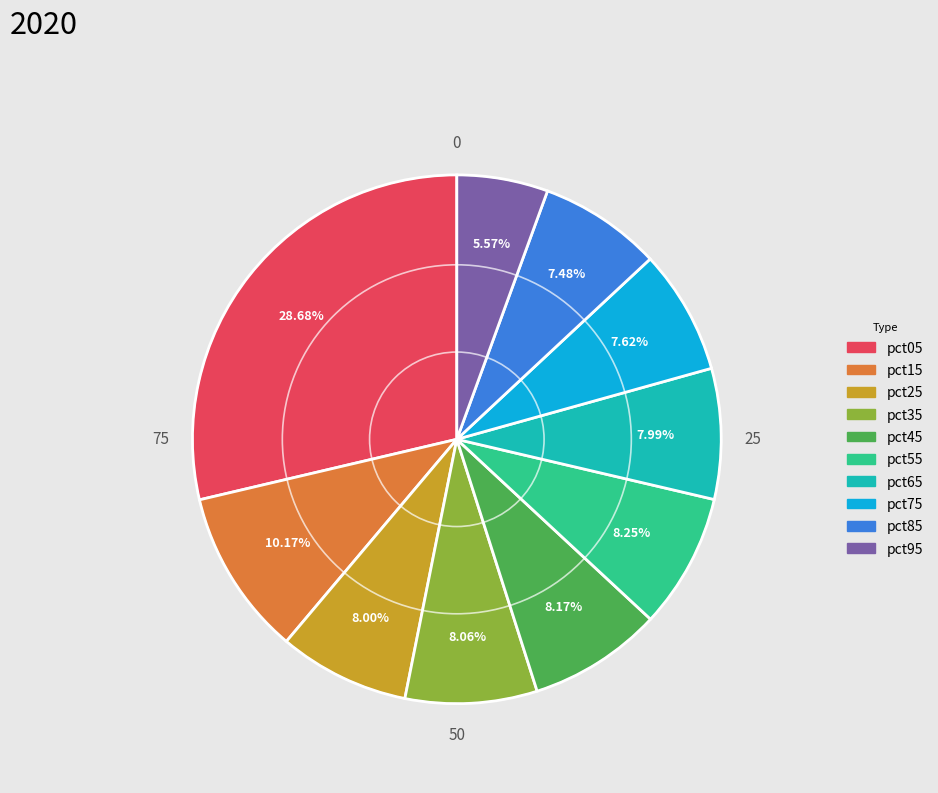

To the nearest percent, what is the difference between the pct05 and pct65 slice percentages?

21%